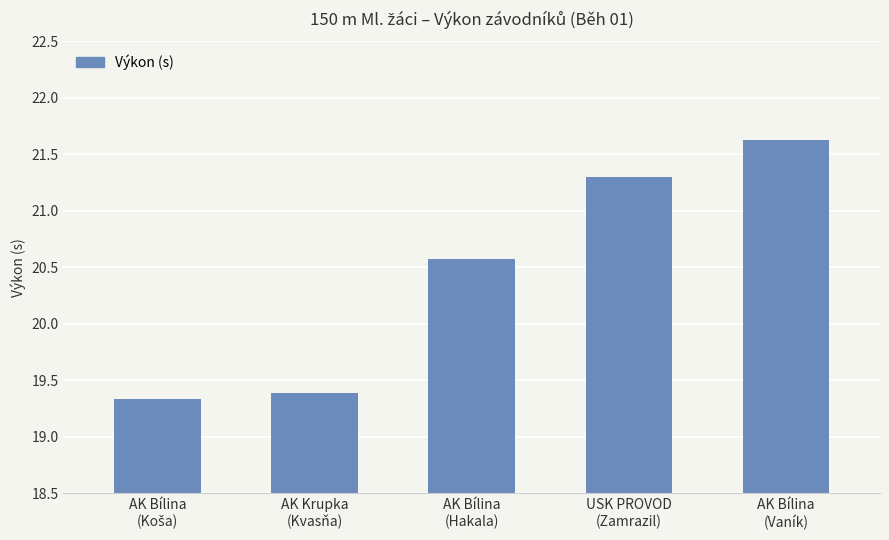

What is the minimum value shown in the chart?

19.3